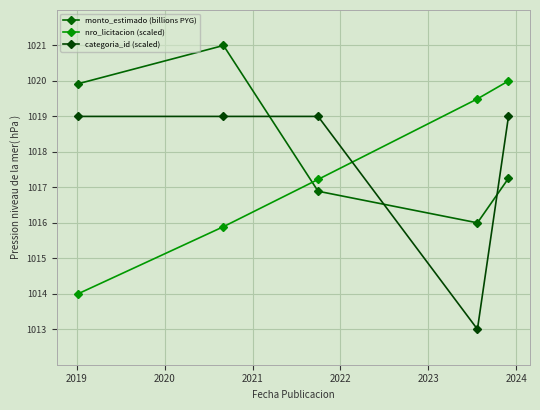

Does the chart have visible grid lines?

Yes